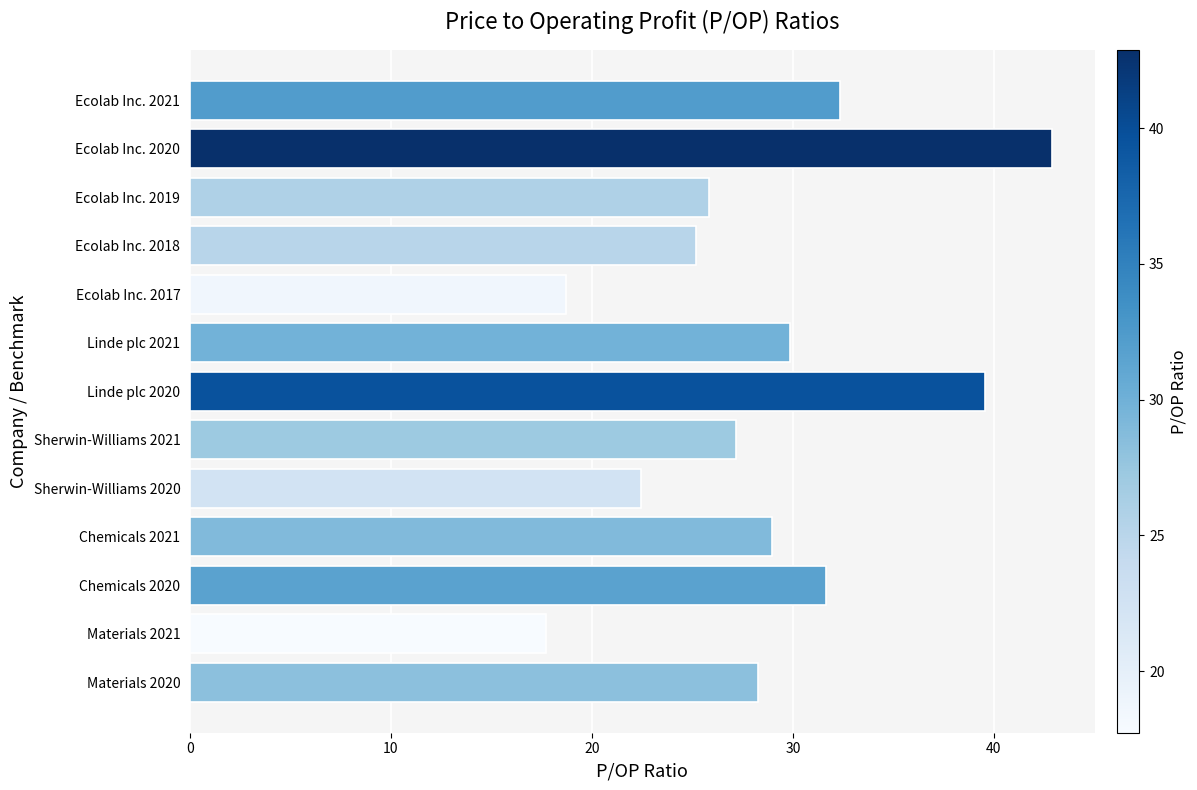

What is the change in value from Linde plc 2021 to Ecolab Inc. 2018?

-4.7